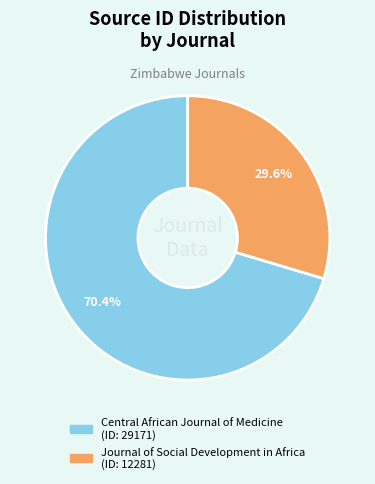

Which category has the biggest portion of the pie?

Central African Journal of Medicine